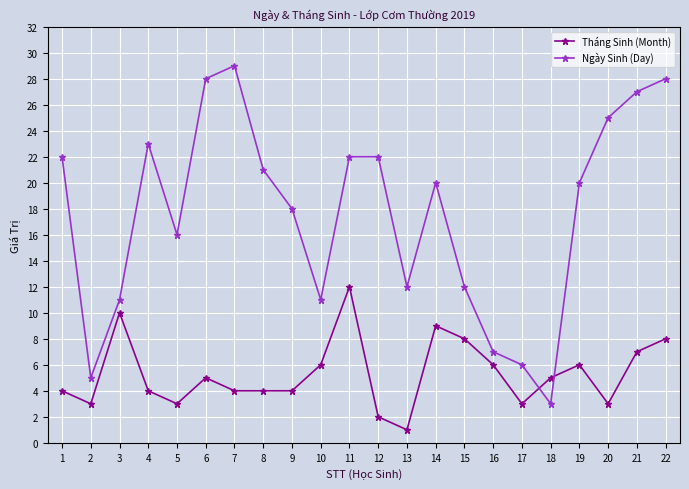

Which series changed the most between 1 and 11?

Tháng Sinh (Month)